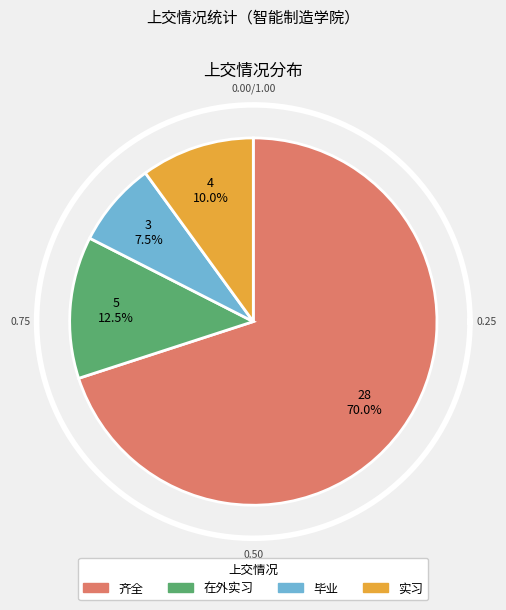

To the nearest percent, what percentage of the pie is 齐全?

70%